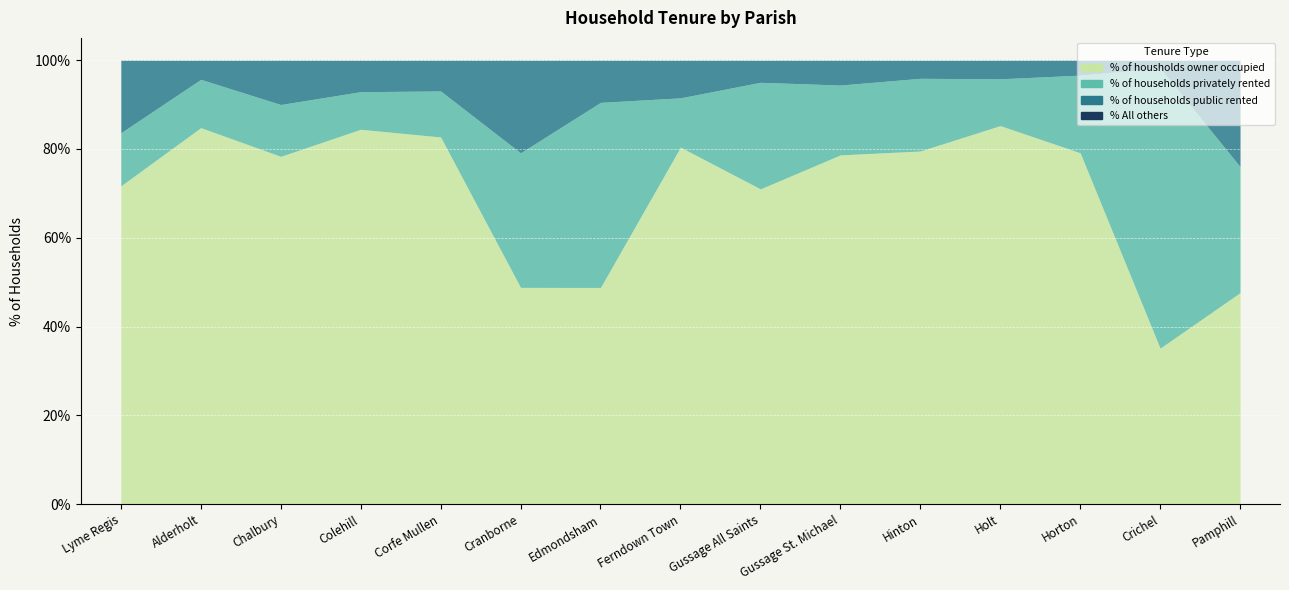

At which category is the sum across all series the highest?

Horton